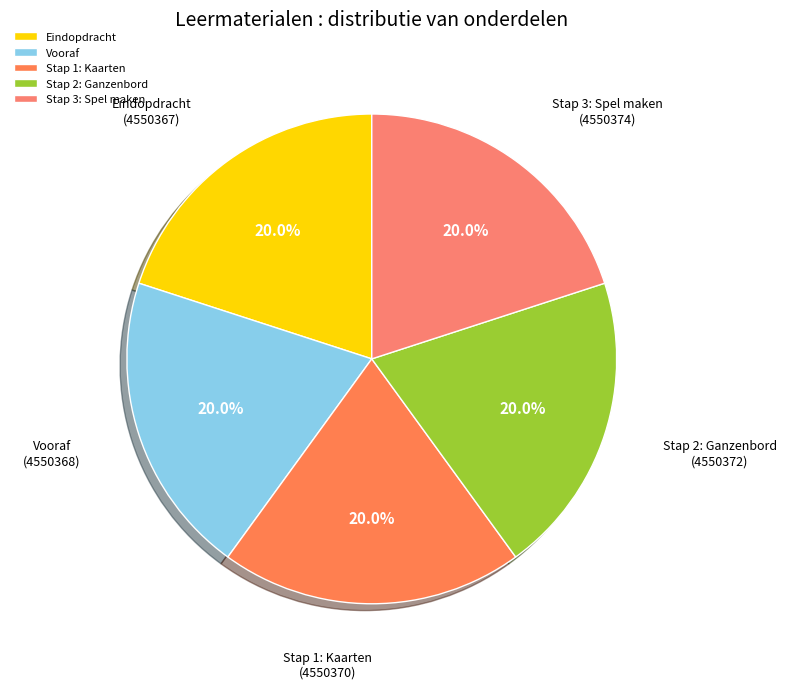

Combined, do Stap 1: Kaarten and Vooraf account for over 50%?

No